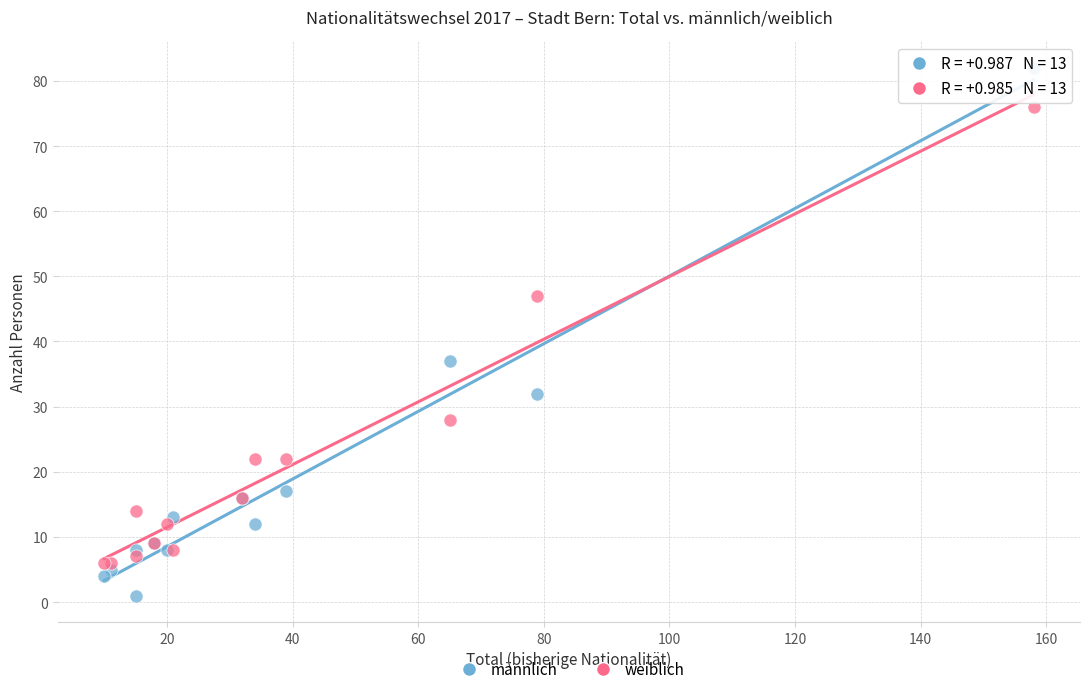

What are all the series names shown in the legend?

männlich, weiblich